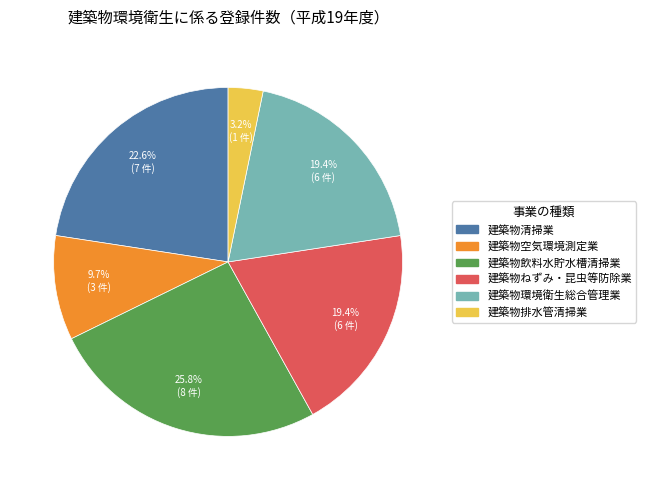

Is there a majority slice in this chart?

No